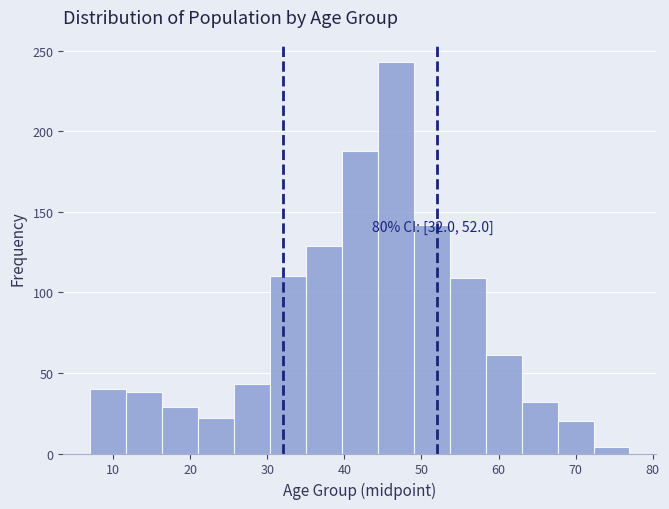

Which range on the x-axis has the tallest bar?

44 to 49